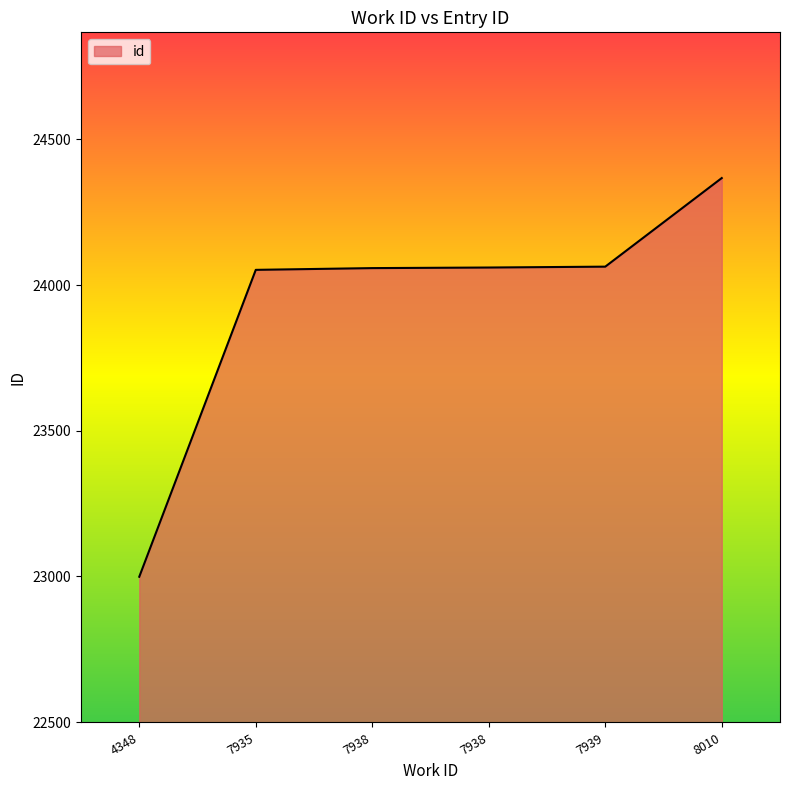

Reading right to left, transcribe all the data shown in this chart.

24367	24063	24060	24058	24052	22999